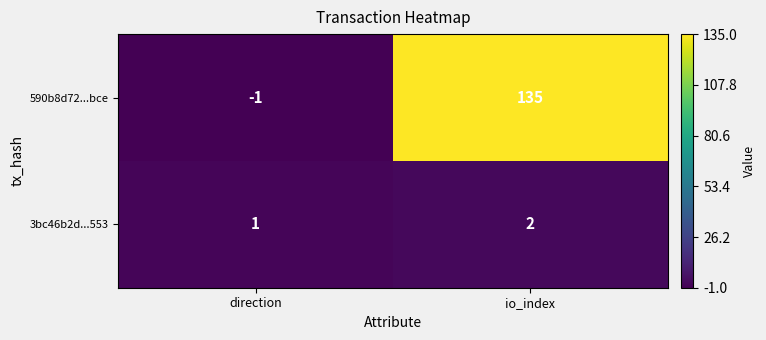

List the series in order of their overall mean, lowest first.

3bc46b2d...553, 590b8d72...bce